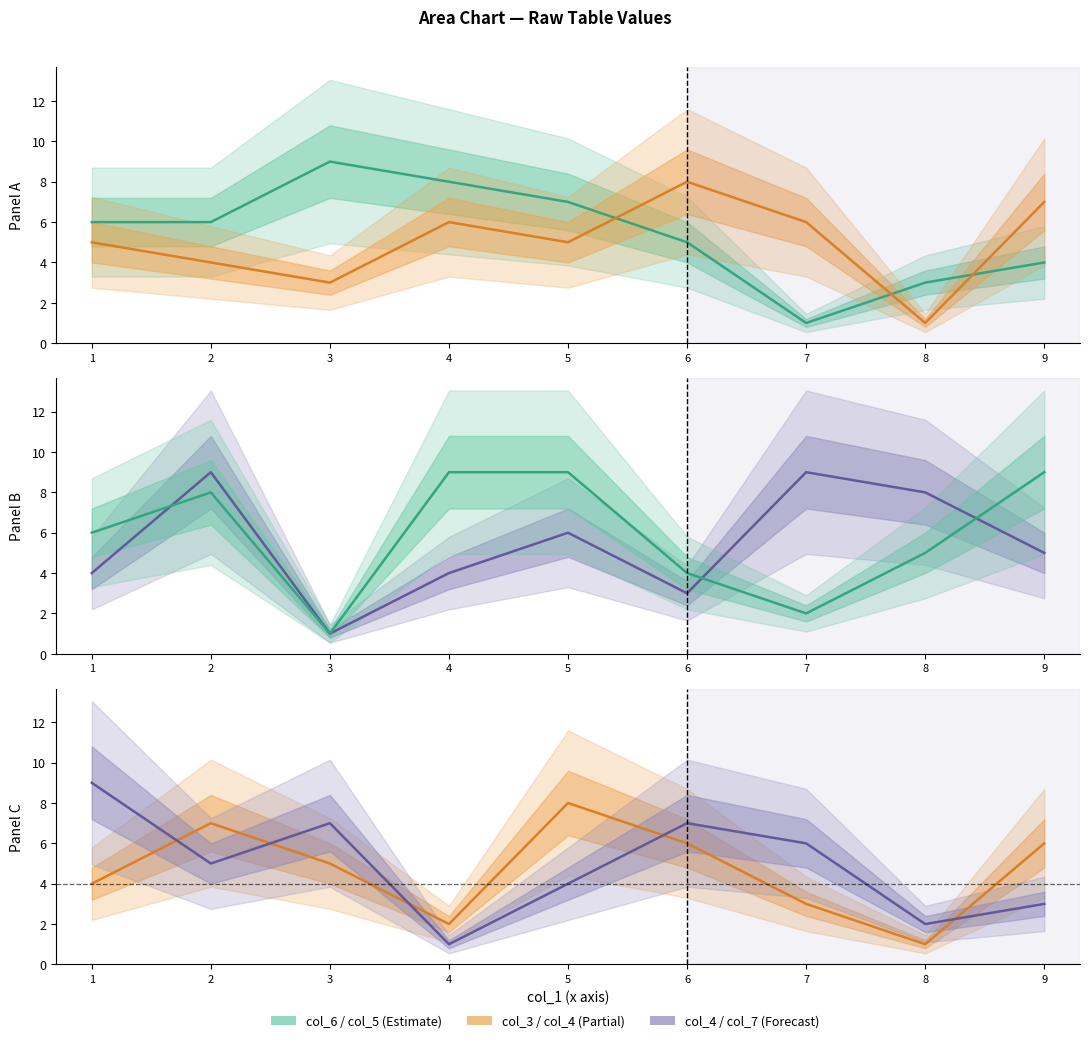

Reading left to right, list all the values displayed in this chart.

col_6: 1=6	2=6	3=9	4=8	5=7	6=5	7=1	8=3	9=4
col_3: 1=5	2=4	3=3	4=6	5=5	6=8	7=6	8=1	9=7
col_4: 1=4	2=9	3=1	4=4	5=6	6=3	7=9	8=8	9=5
col_7: 1=6	2=8	3=1	4=9	5=9	6=4	7=2	8=5	9=9
col_8: 1=4	2=7	3=5	4=2	5=8	6=6	7=3	8=1	9=6
col_5: 1=9	2=5	3=7	4=1	5=4	6=7	7=6	8=2	9=3